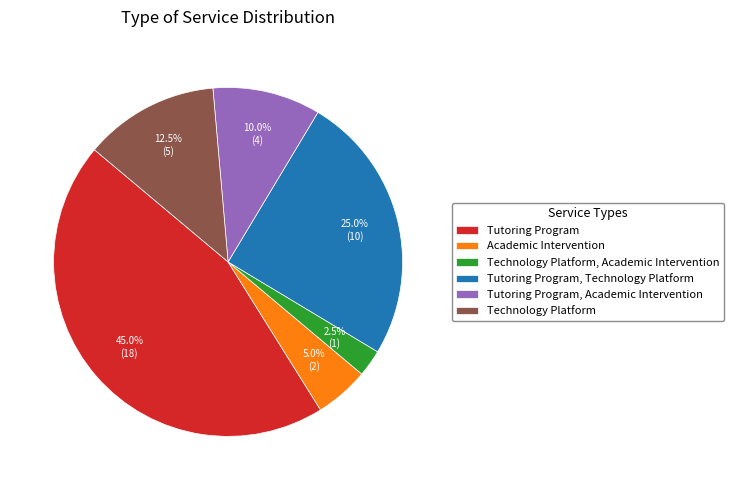

Is Technology Platform, Academic Intervention the majority of the pie?

No